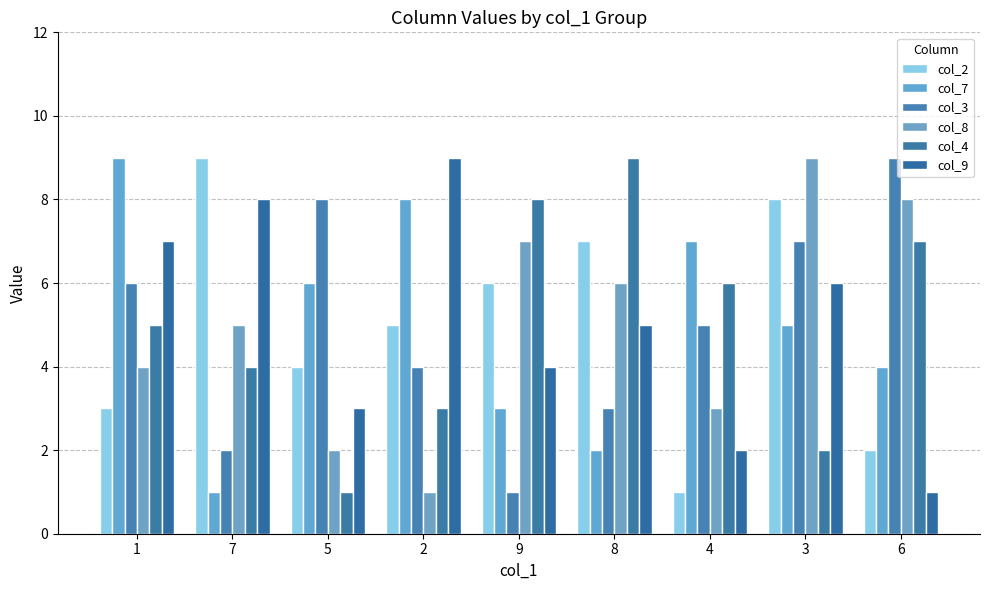

How many categories are shown in the chart?

9